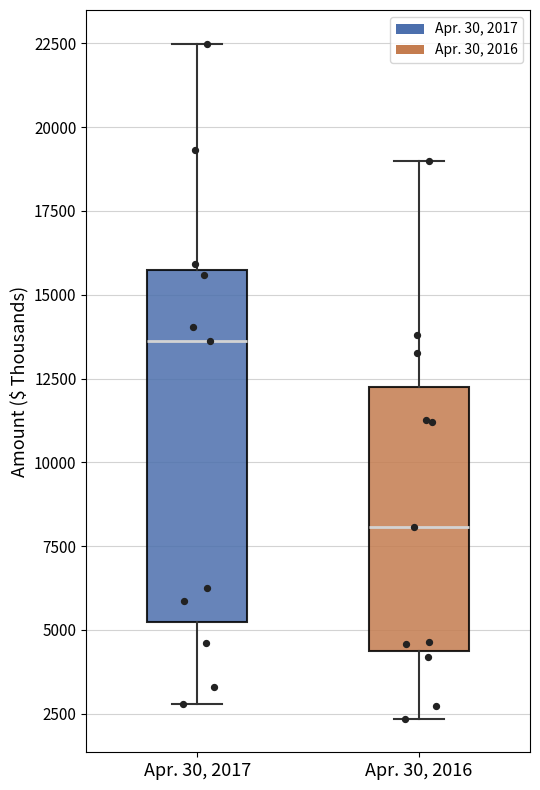

Where does the lower whisker of the box for Apr. 30, 2016 end on the y-axis? The values are not printed on the chart, so give them approximately, as read against the axis.

2500